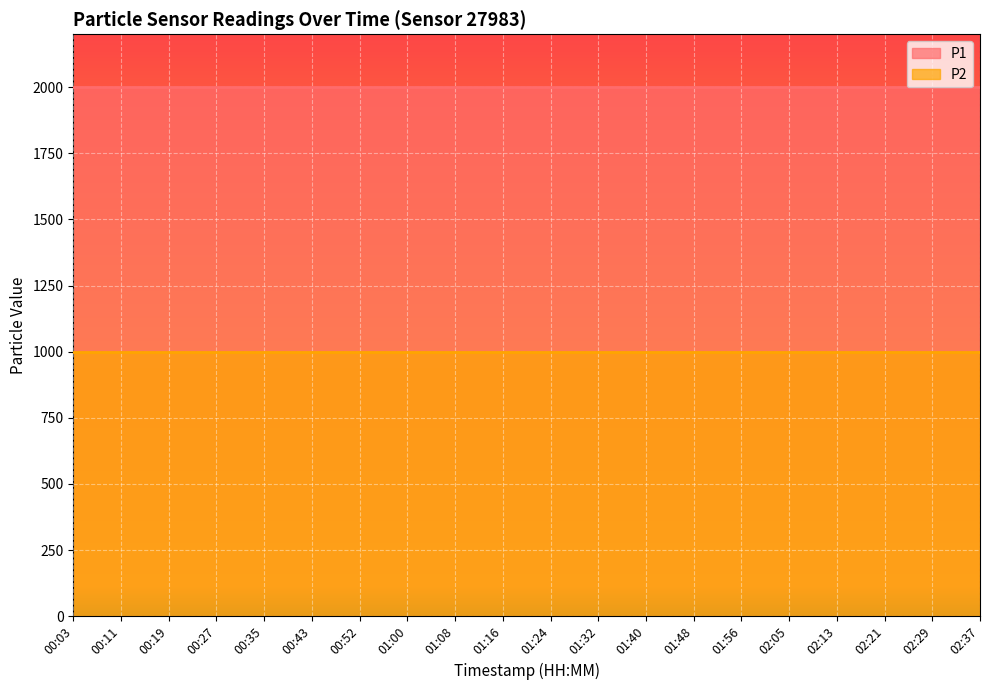

The value of P1 at 00:27 is 527.2. True or false?

False